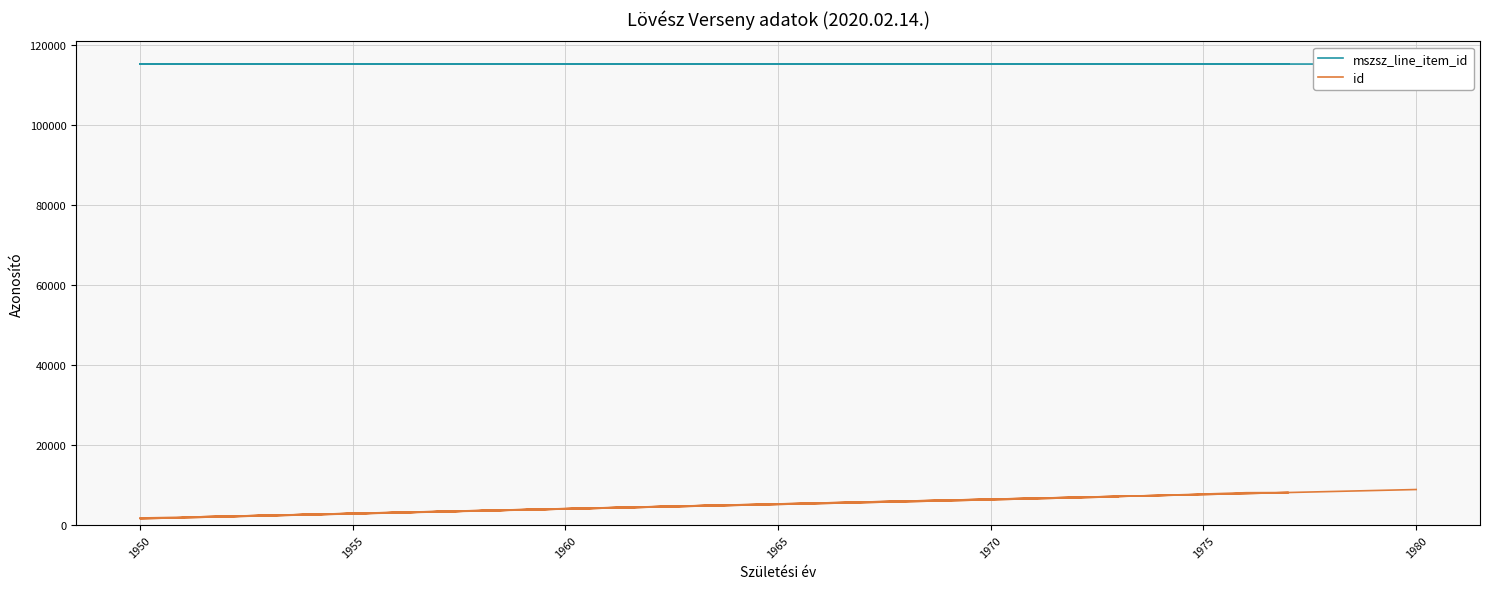

What is the minimum value for mszsz_line_item_id?

115213